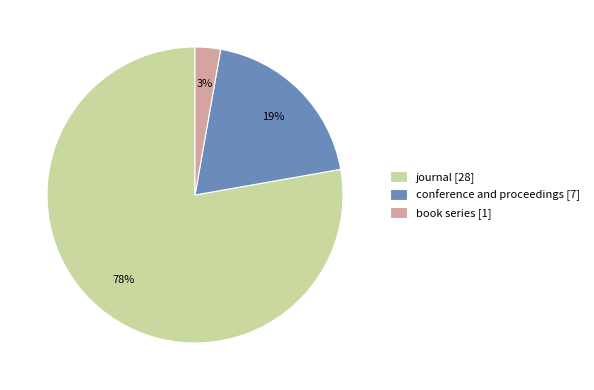

What percentage is the journal slice, to the nearest percent?

78%